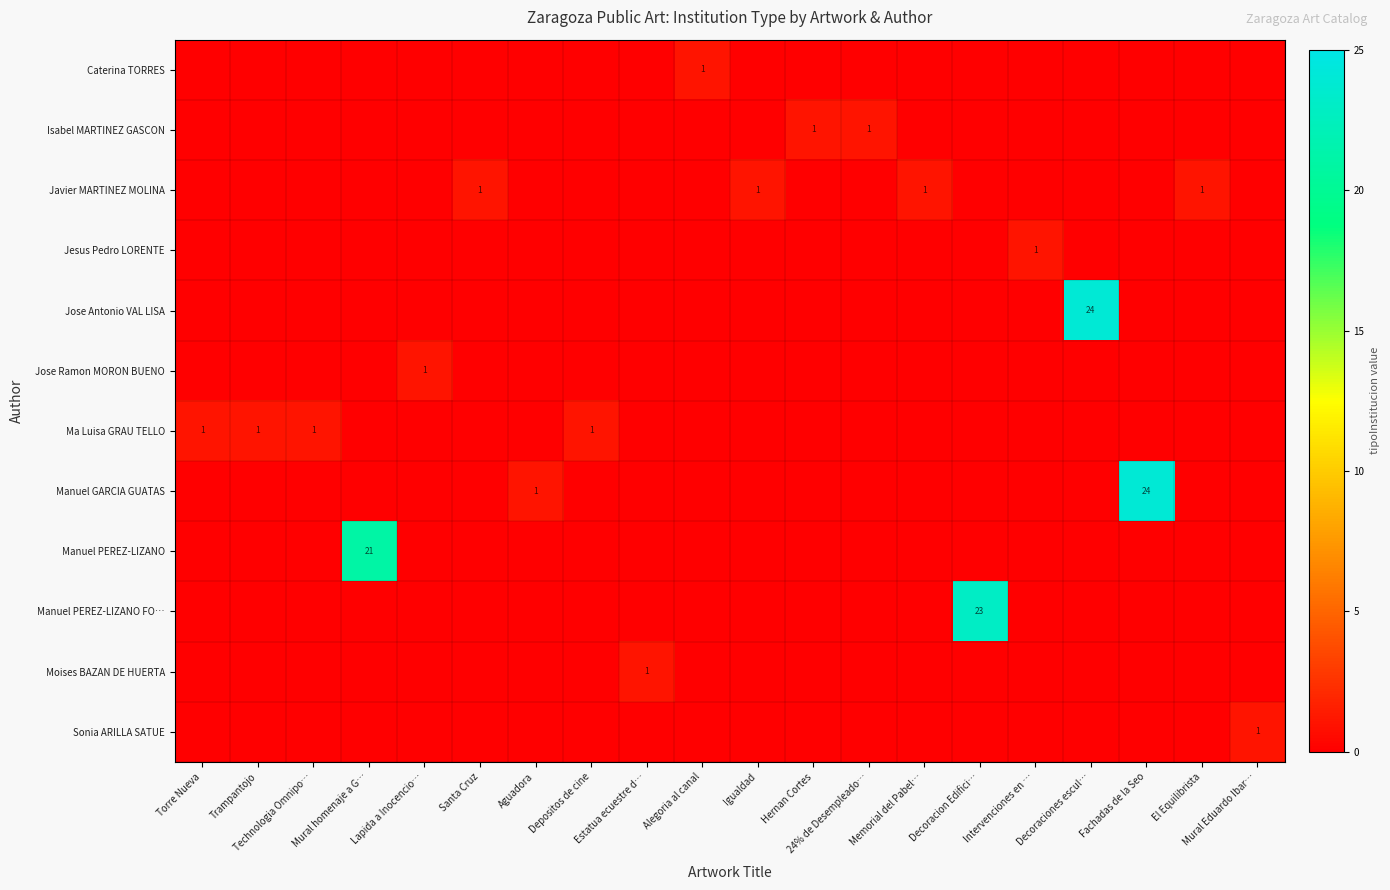

At which category is the sum across all series the highest?

Decoraciones escul…